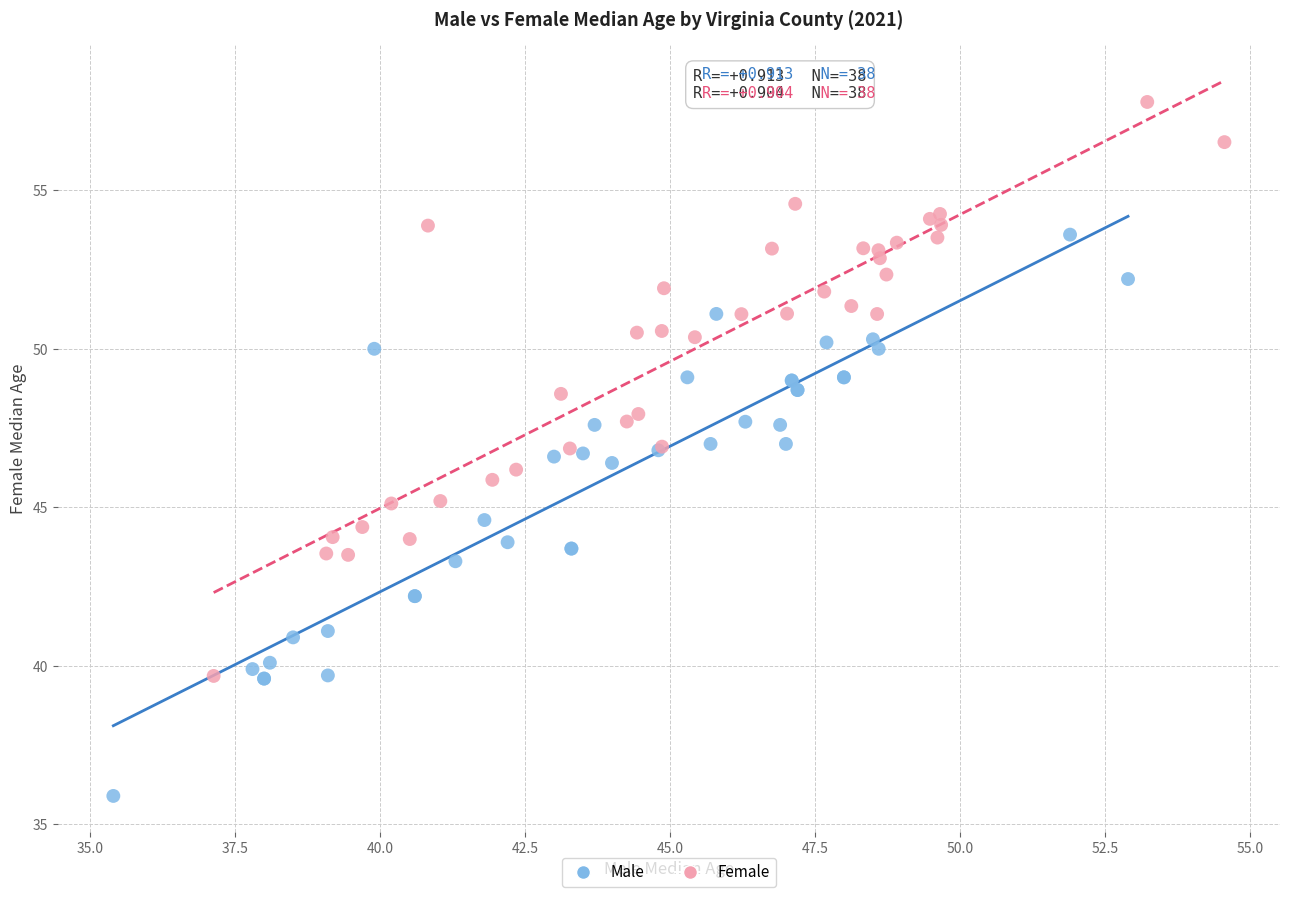

Which series has the largest Y range (max minus min)?

Female